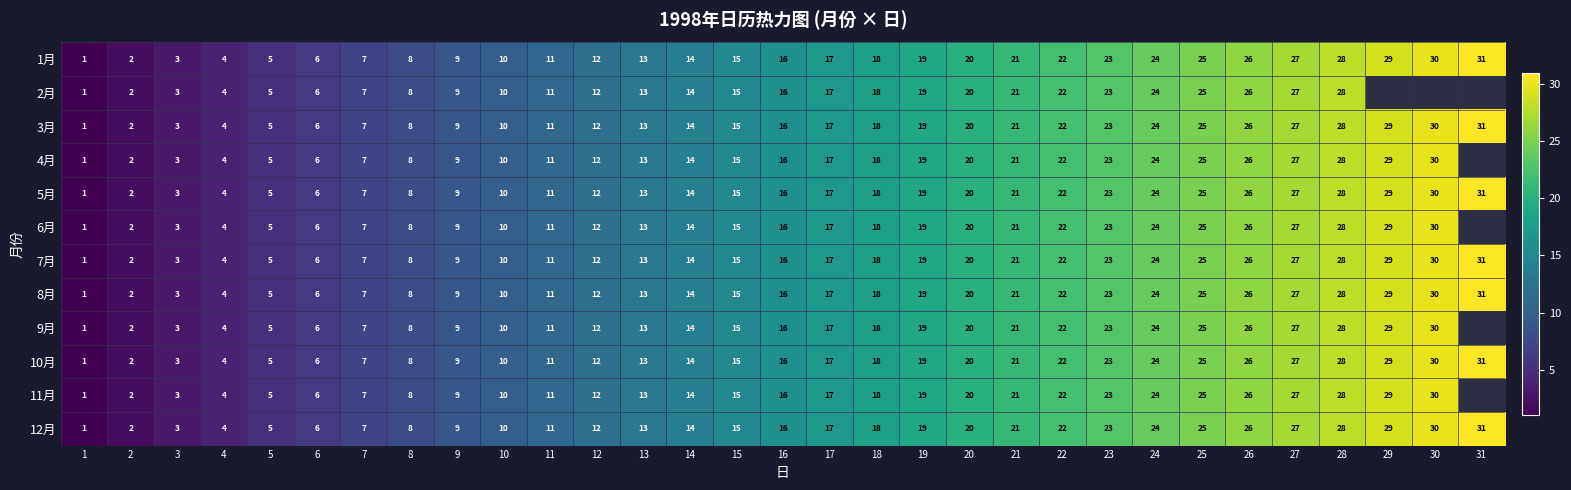

List the labels in order of 5月 value, smallest first.

1, 2, 3, 4, 5, 6, 7, 8, 9, 10, 11, 12, 13, 14, 15, 16, 17, 18, 19, 20, 21, 22, 23, 24, 25, 26, 27, 28, 29, 30, 31